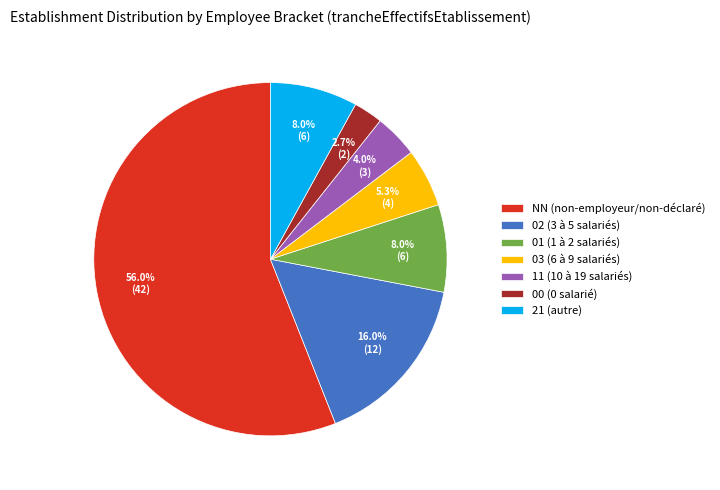

To the nearest percent, what portion does NN represent?

56%